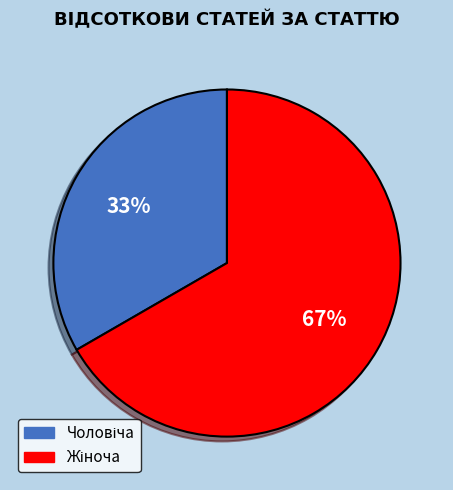

Is there a majority slice in this chart?

Yes